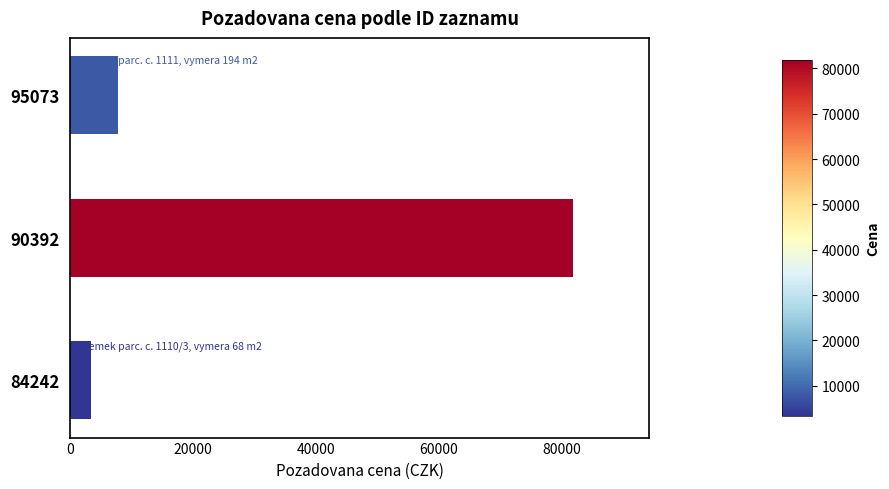

What is the value of the 2nd bar from the top?

81930